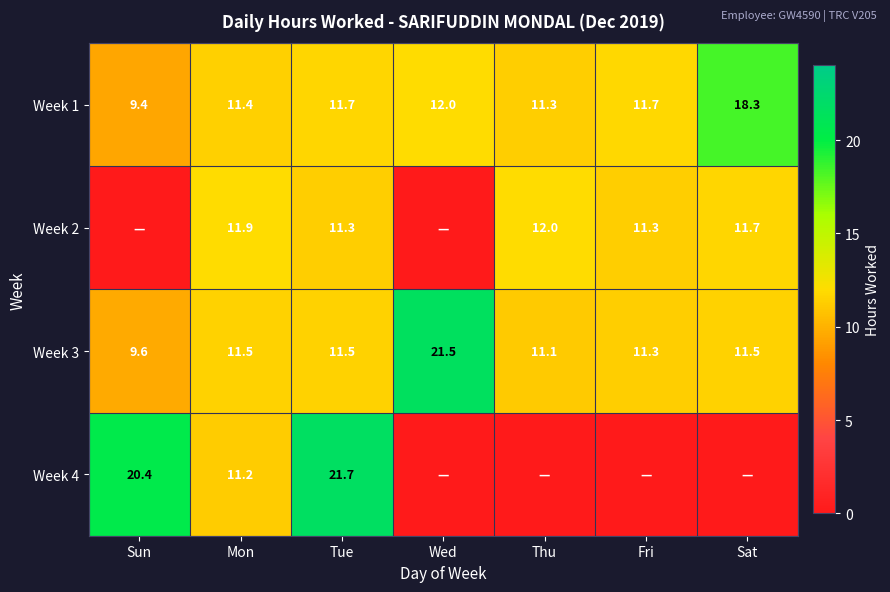

What is the sum of all Week 1 values?

85.8